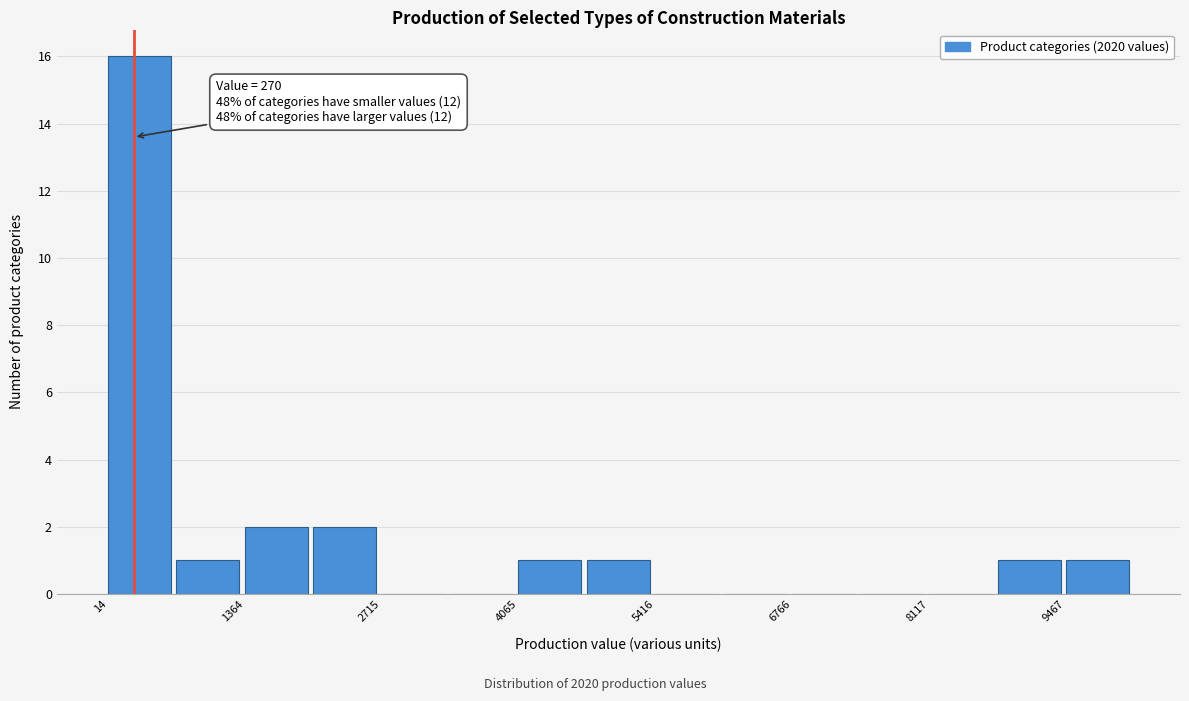

Around what value on the x-axis is the tallest bar? Give the approximate position of its centre, as read against the axis.

400